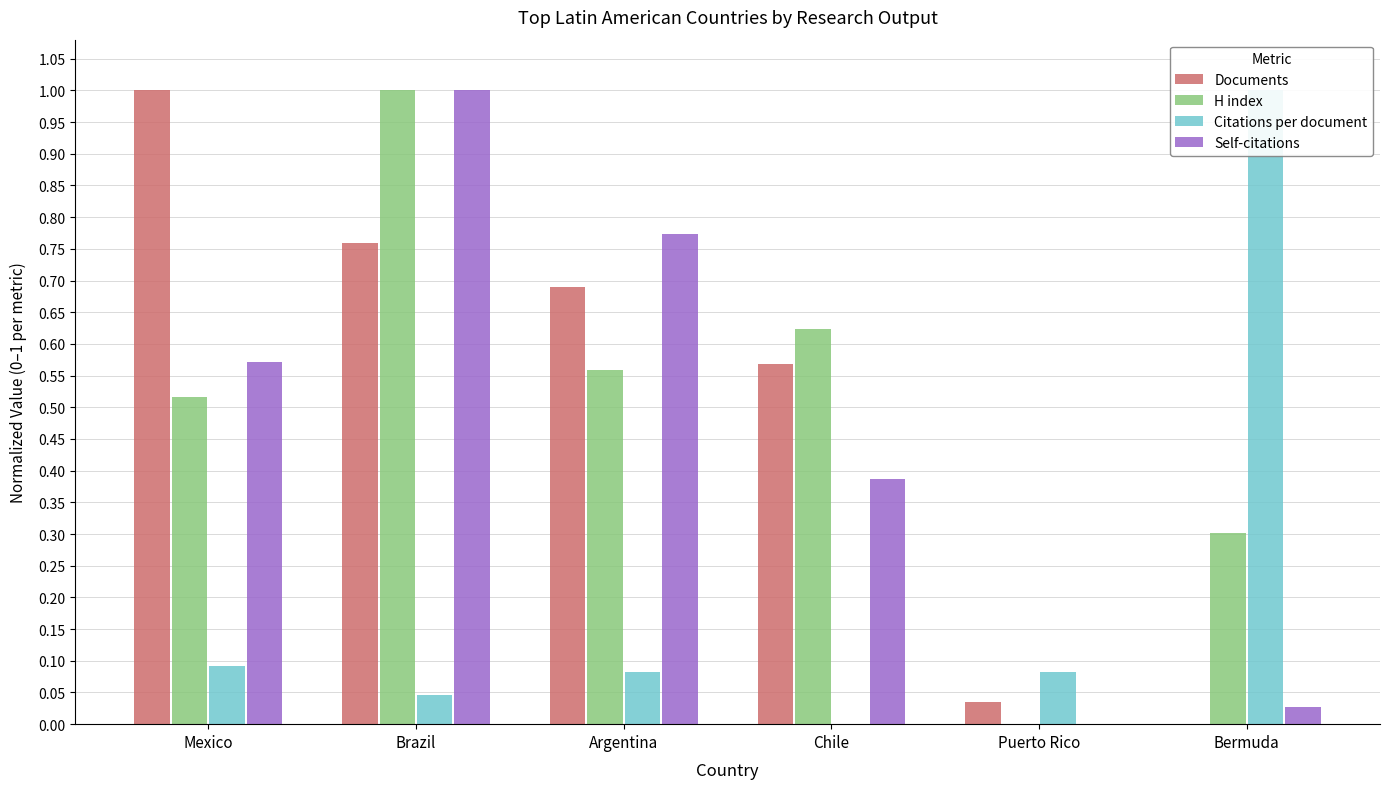

How many groups of bars are there?

6